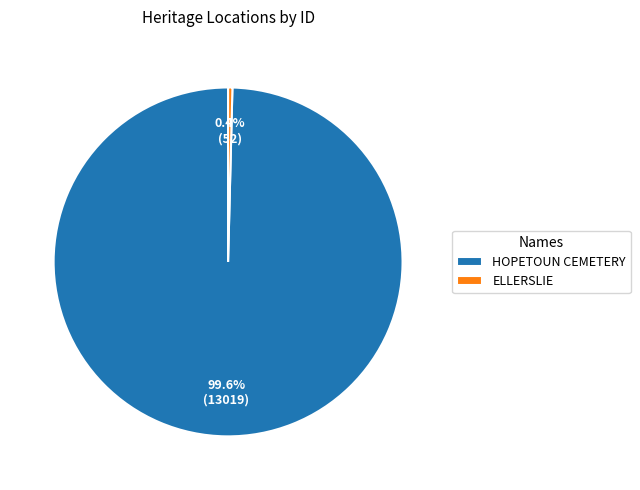

Is there a majority slice in this chart?

Yes